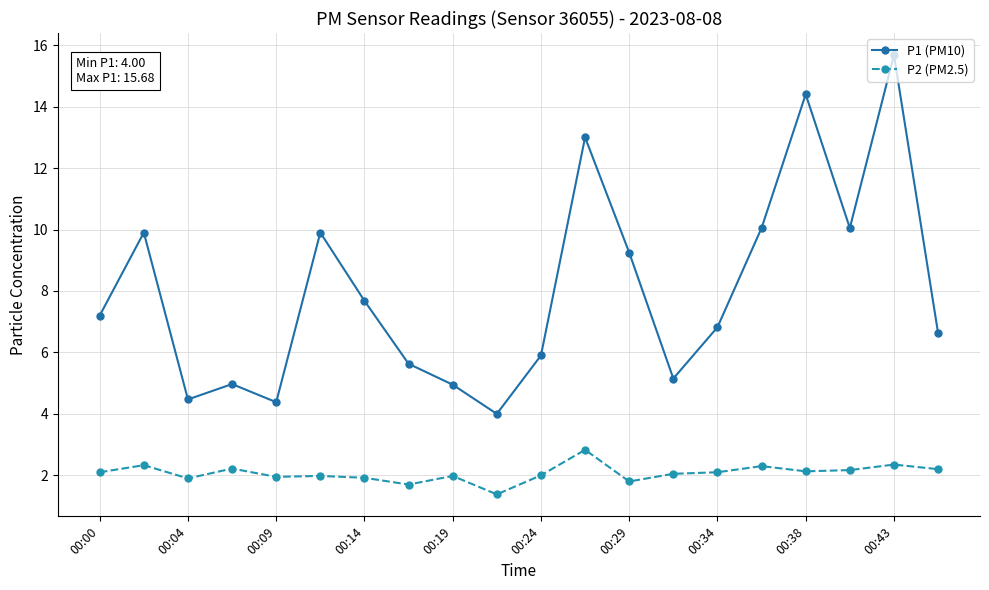

List the series in order of their overall mean, lowest first.

P2 (PM2.5), P1 (PM10)